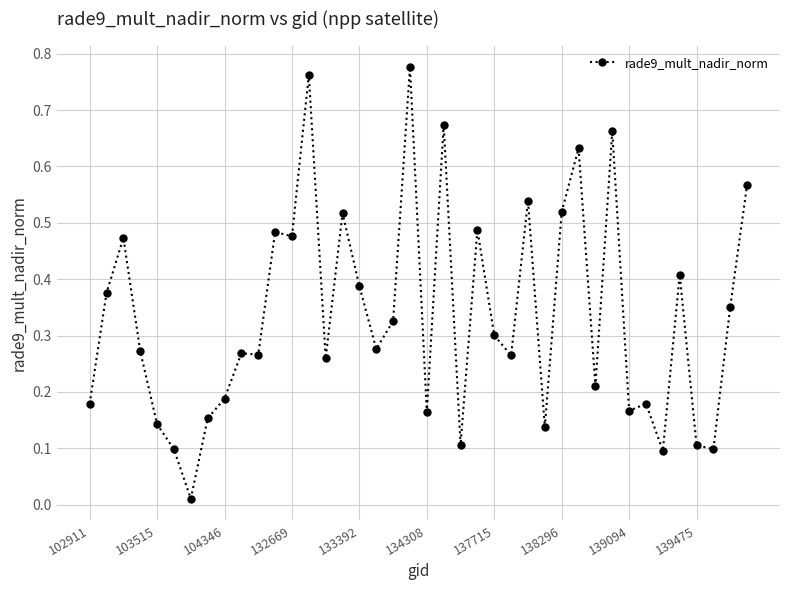

What is the sum of all values?

13.4